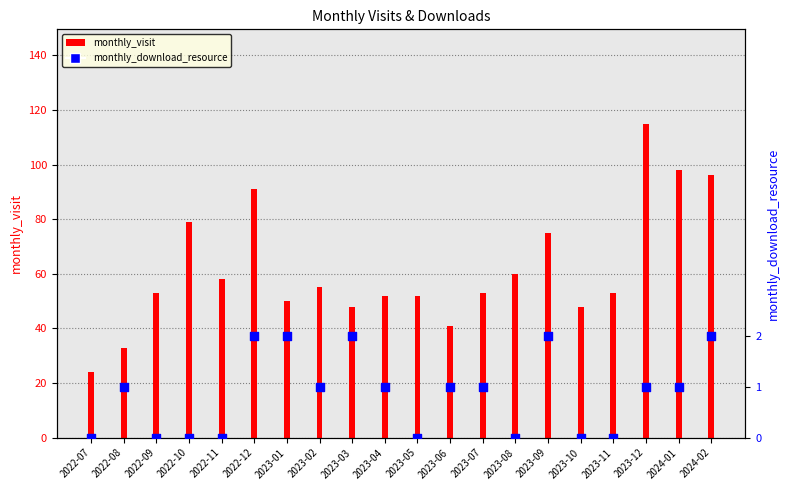

At how many categories does at least one series exceed 57?

8